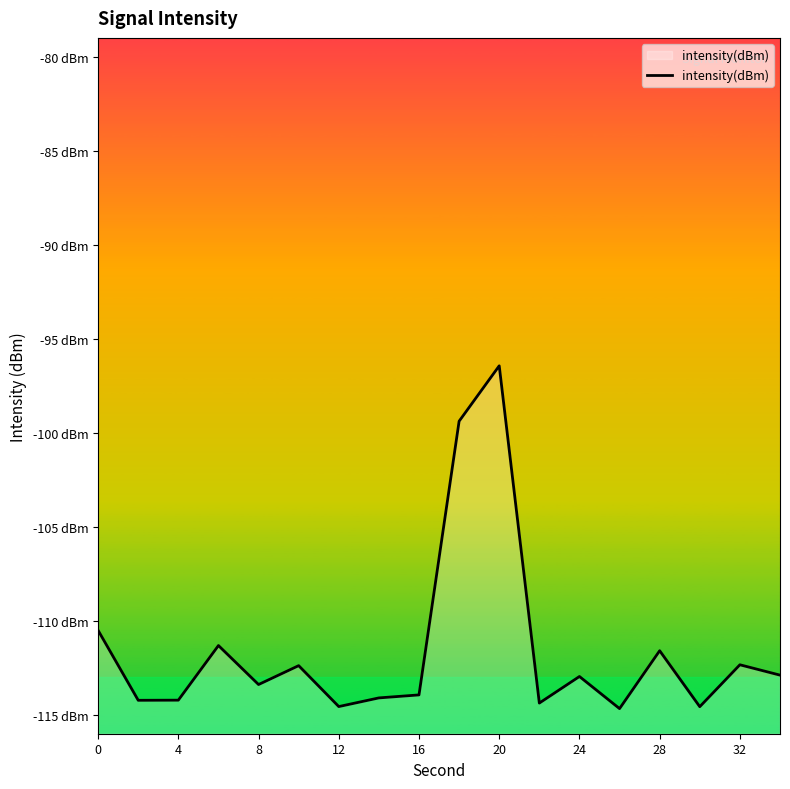

Does the chart display data point markers on the line(s)?

No